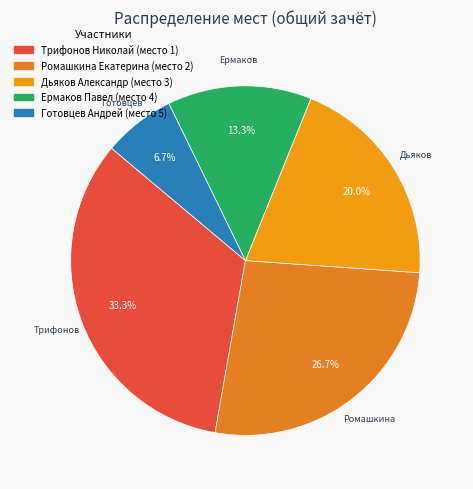

Rank the categories by value from highest to lowest.

Трифонов Николай, Ромашкина Екатерина, Дьяков Александр, Ермаков Павел, Готовцев Андрей